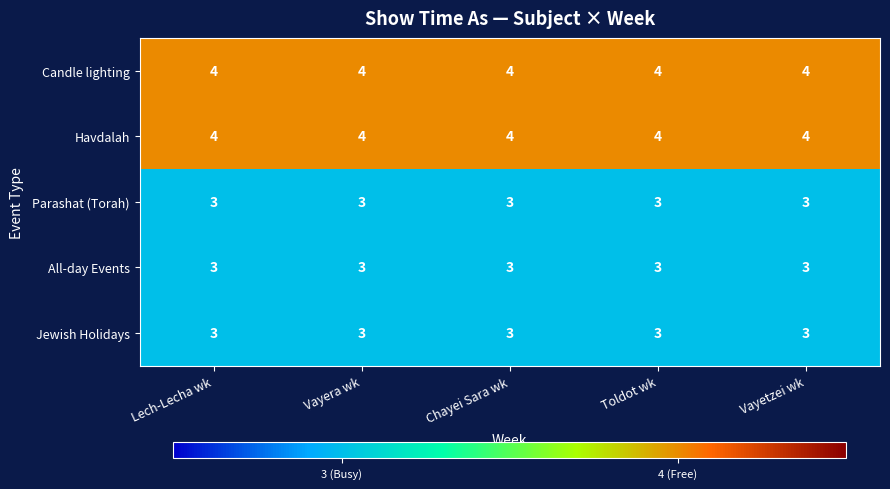

What is the total value across all series at Toldot wk?

17